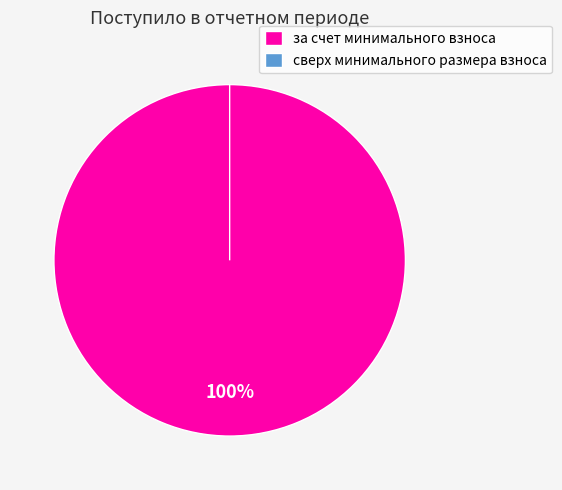

Does any single category account for the majority?

Yes